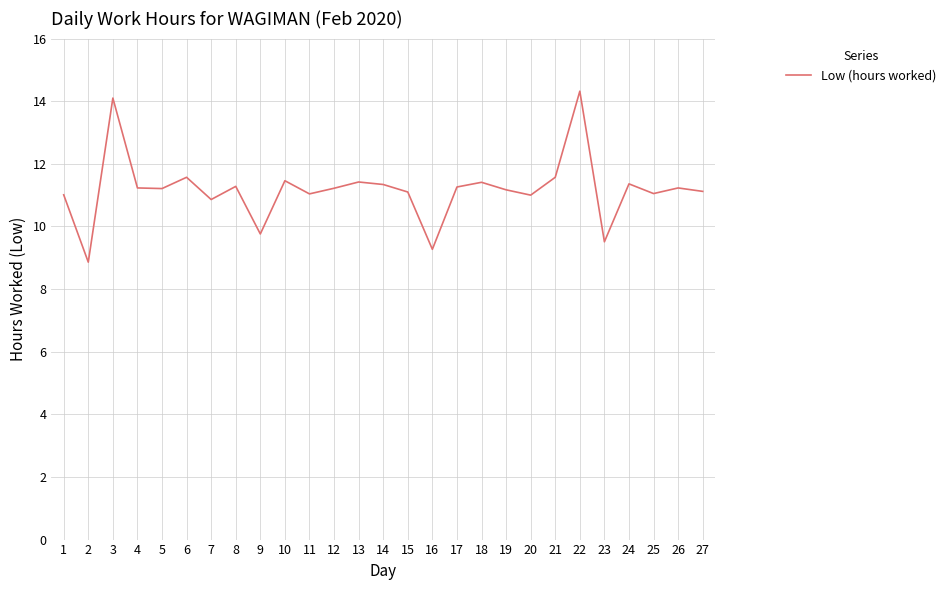

What is the sum of all values?

301.7